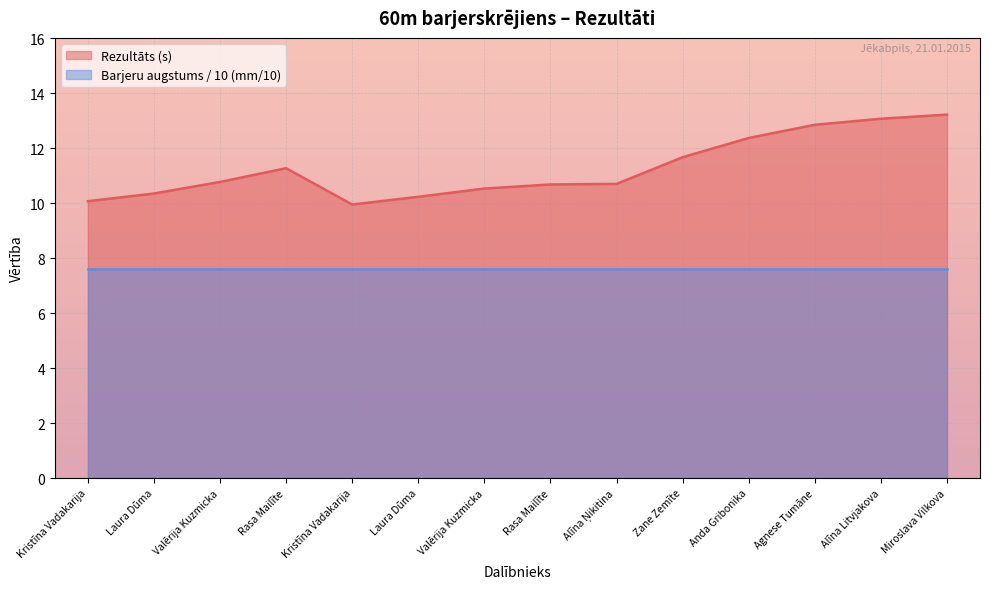

At which category does the data reach its first local valley?

Kristīna Vadakarija